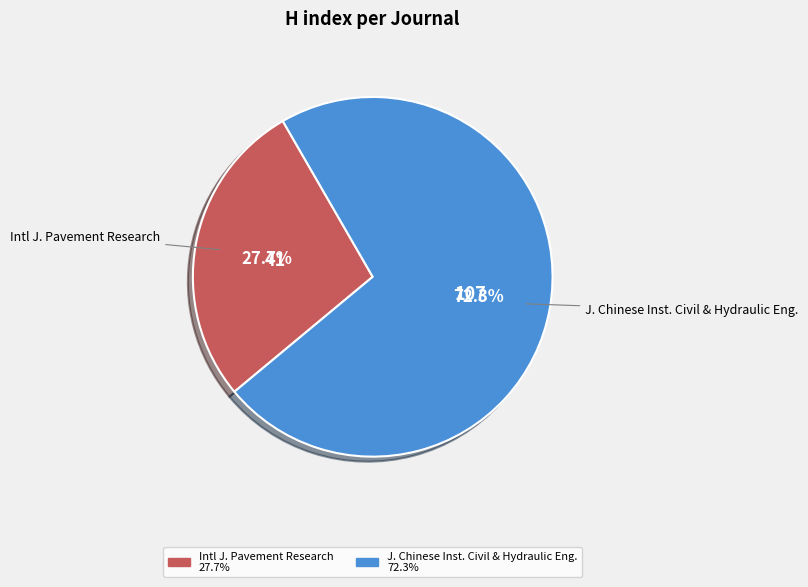

How many slices are in this pie chart?

2